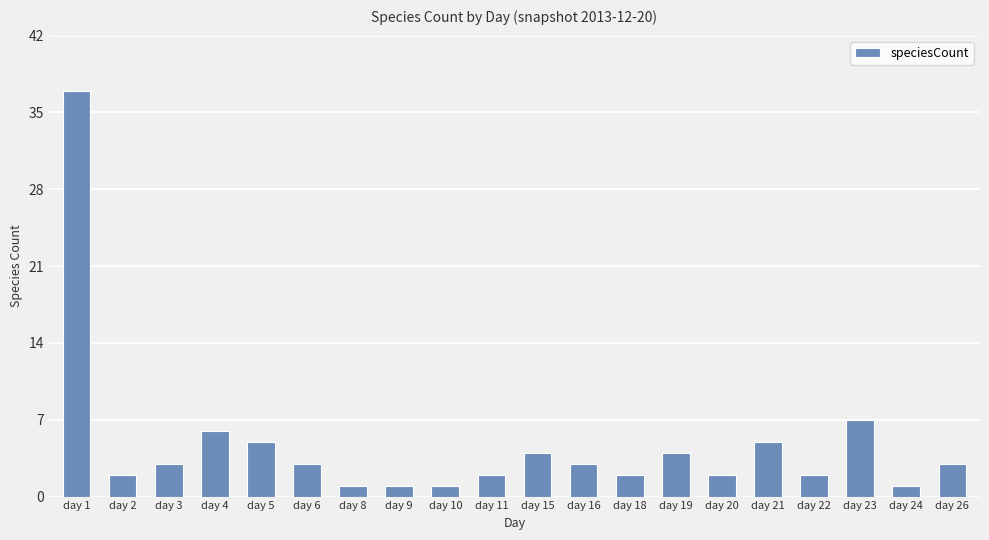

The chart shows a value of 5 at day 21. True or false?

True